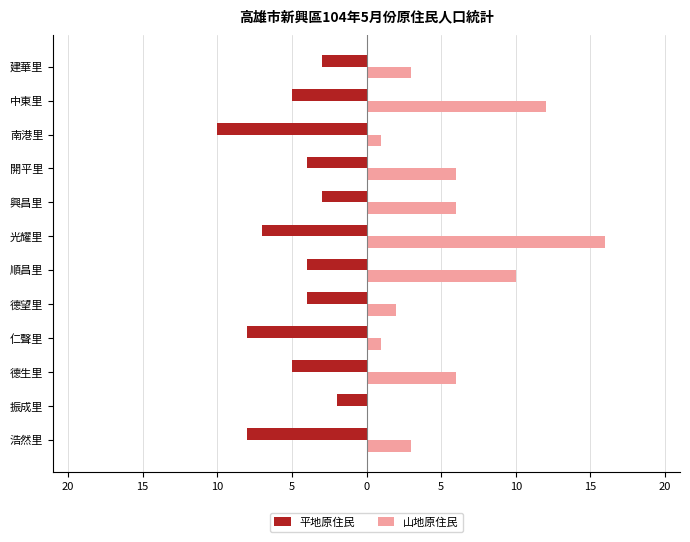

Reading left to right, extract all data points from this chart.

平地原住民: -8	-2	-5	-8	-4	-4	-7	-3	-4	-10	-5	-3
山地原住民: 3	0	6	1	2	10	16	6	6	1	12	3